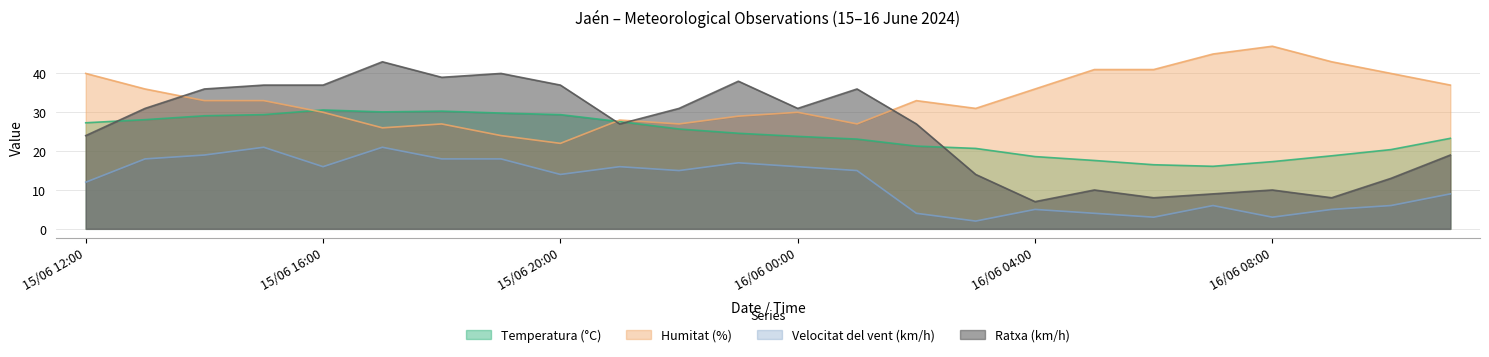

Reading left to right, what are all the values shown in this chart?

Temperatura (°C): 27.3	28.1	29.1	29.4	30.6	30.1	30.3	29.8	29.4	27.6	25.7	24.6	23.8	23.1	21.3	20.7	18.6	17.6	16.5	16.1	17.3	18.8	20.4	23.3
Humitat (%): 40.0	36.0	33.0	33.0	30.0	26.0	27.0	24.0	22.0	28.0	27.0	29.0	30.0	27.0	33.0	31.0	36.0	41.0	41.0	45.0	47.0	43.0	40.0	37.0
Velocitat del vent (km/h): 12.0	18.0	19.0	21.0	16.0	21.0	18.0	18.0	14.0	16.0	15.0	17.0	16.0	15.0	4.0	2.0	5.0	4.0	3.0	6.0	3.0	5.0	6.0	9.0
Ratxa (km/h): 24.0	31.0	36.0	37.0	37.0	43.0	39.0	40.0	37.0	27.0	31.0	38.0	31.0	36.0	27.0	14.0	7.0	10.0	8.0	9.0	10.0	8.0	13.0	19.0